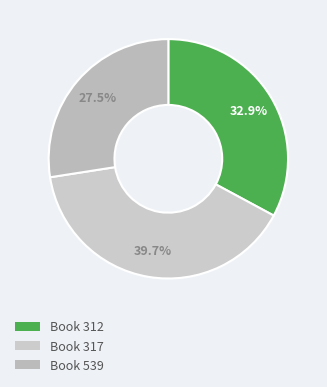

To the nearest percent, what is the difference between the largest and smallest slice percentages?

12%